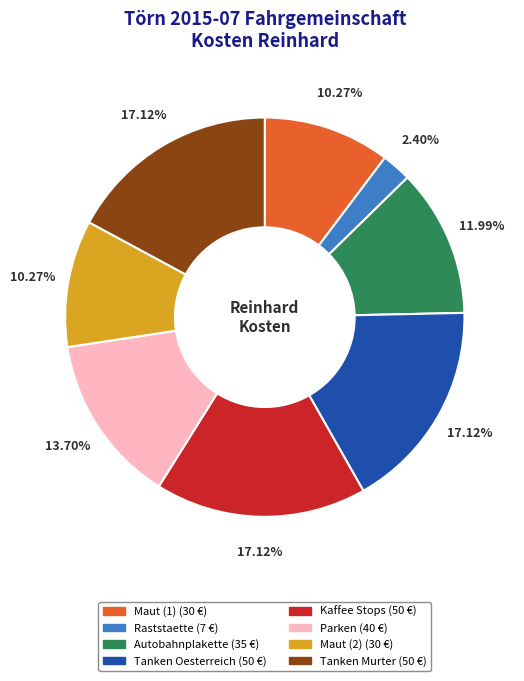

Does Raststaette represent more than half of the total?

No